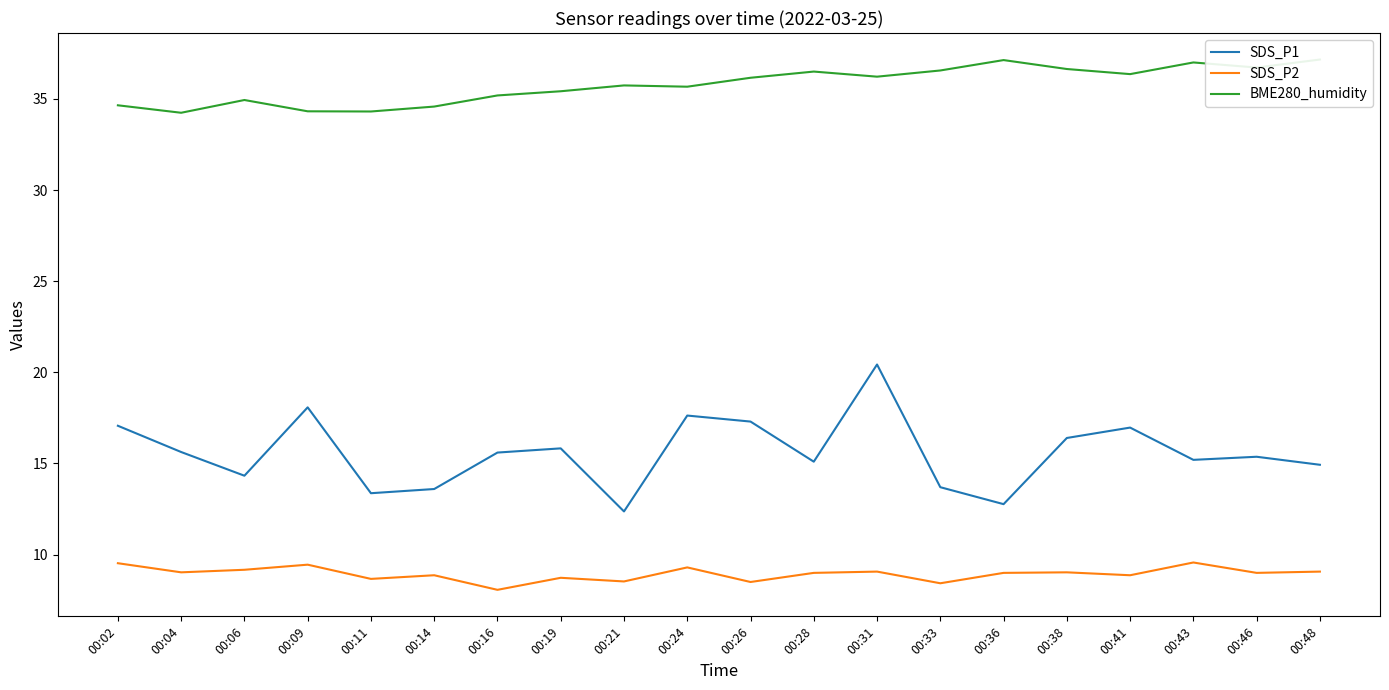

How many lines are shown in the chart?

3